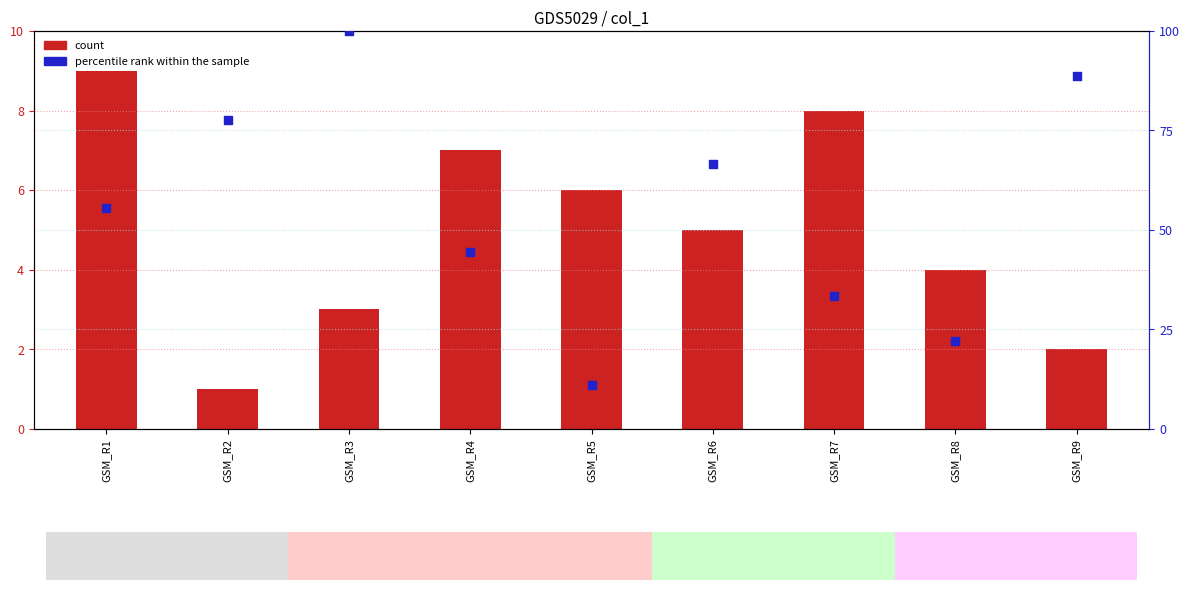

What is the total value across all series at GSM_R4?

51.4